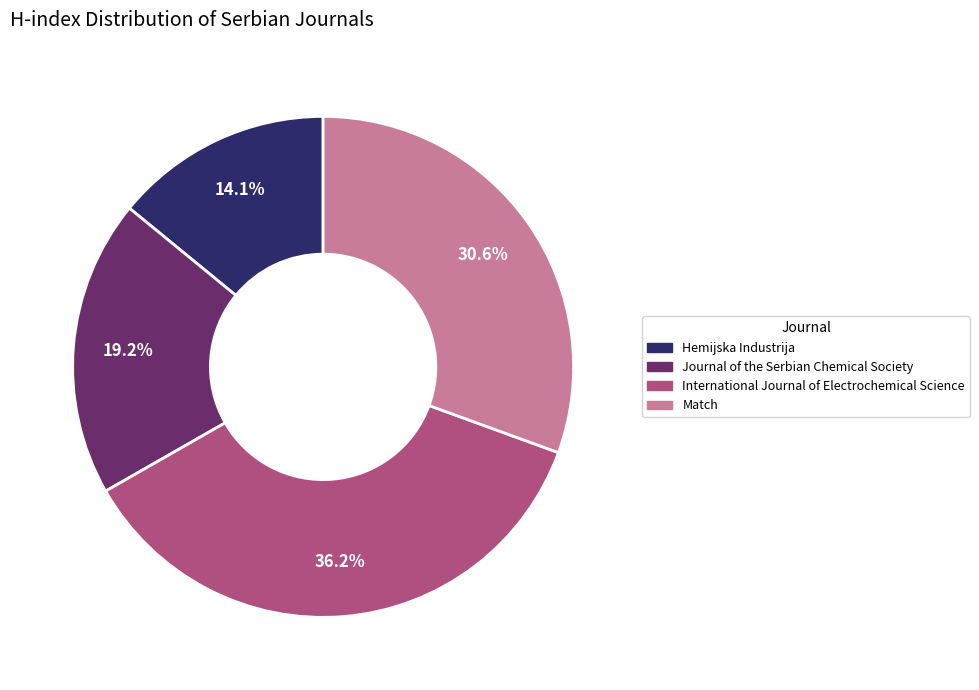

Does Journal of the Serbian Chemical Society represent more than half of the total?

No